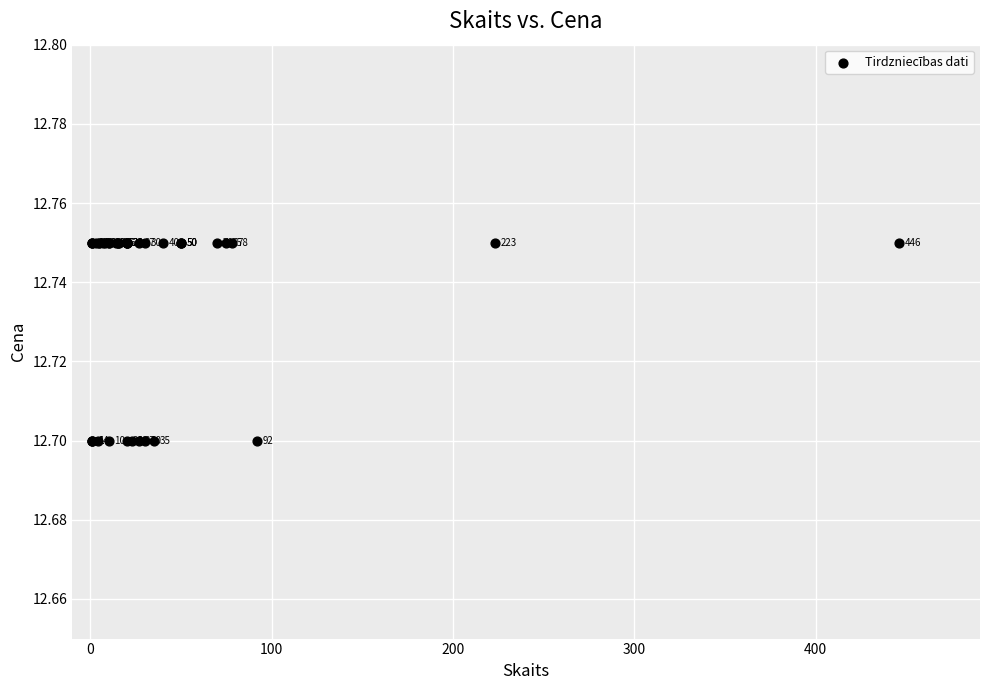

What Y value in the scatter plot is closest to 12?

12.7